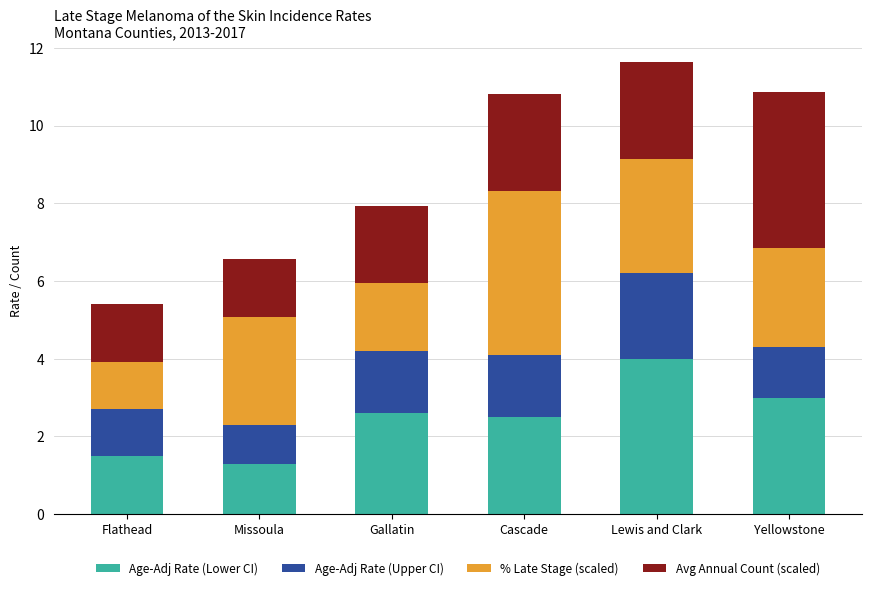

The Age-Adj Rate (Lower CI) series shows 2.2 at Flathead. True or false?

False